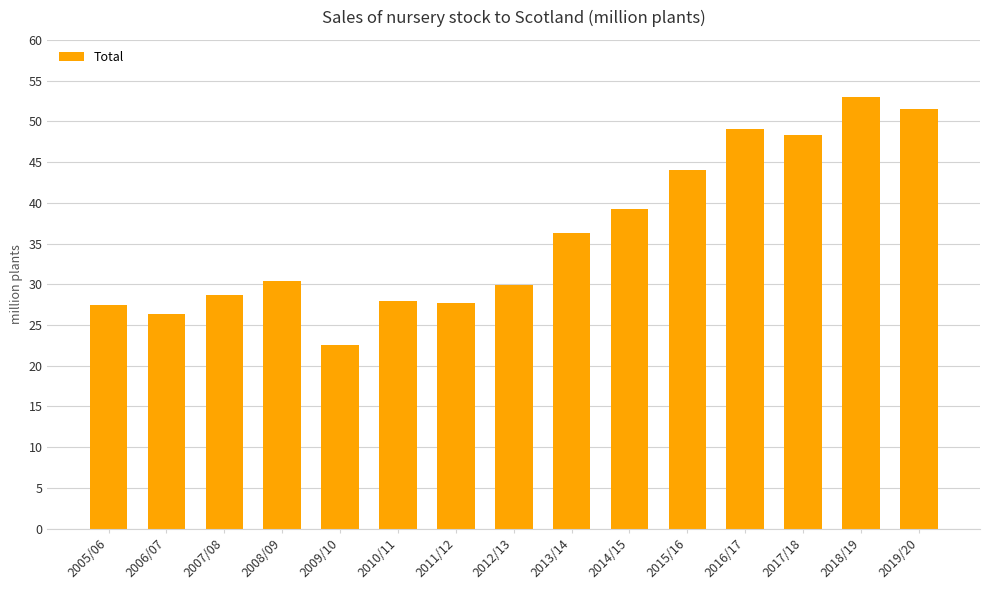

True or false: the data shows 86.3 at 2017/18.

False